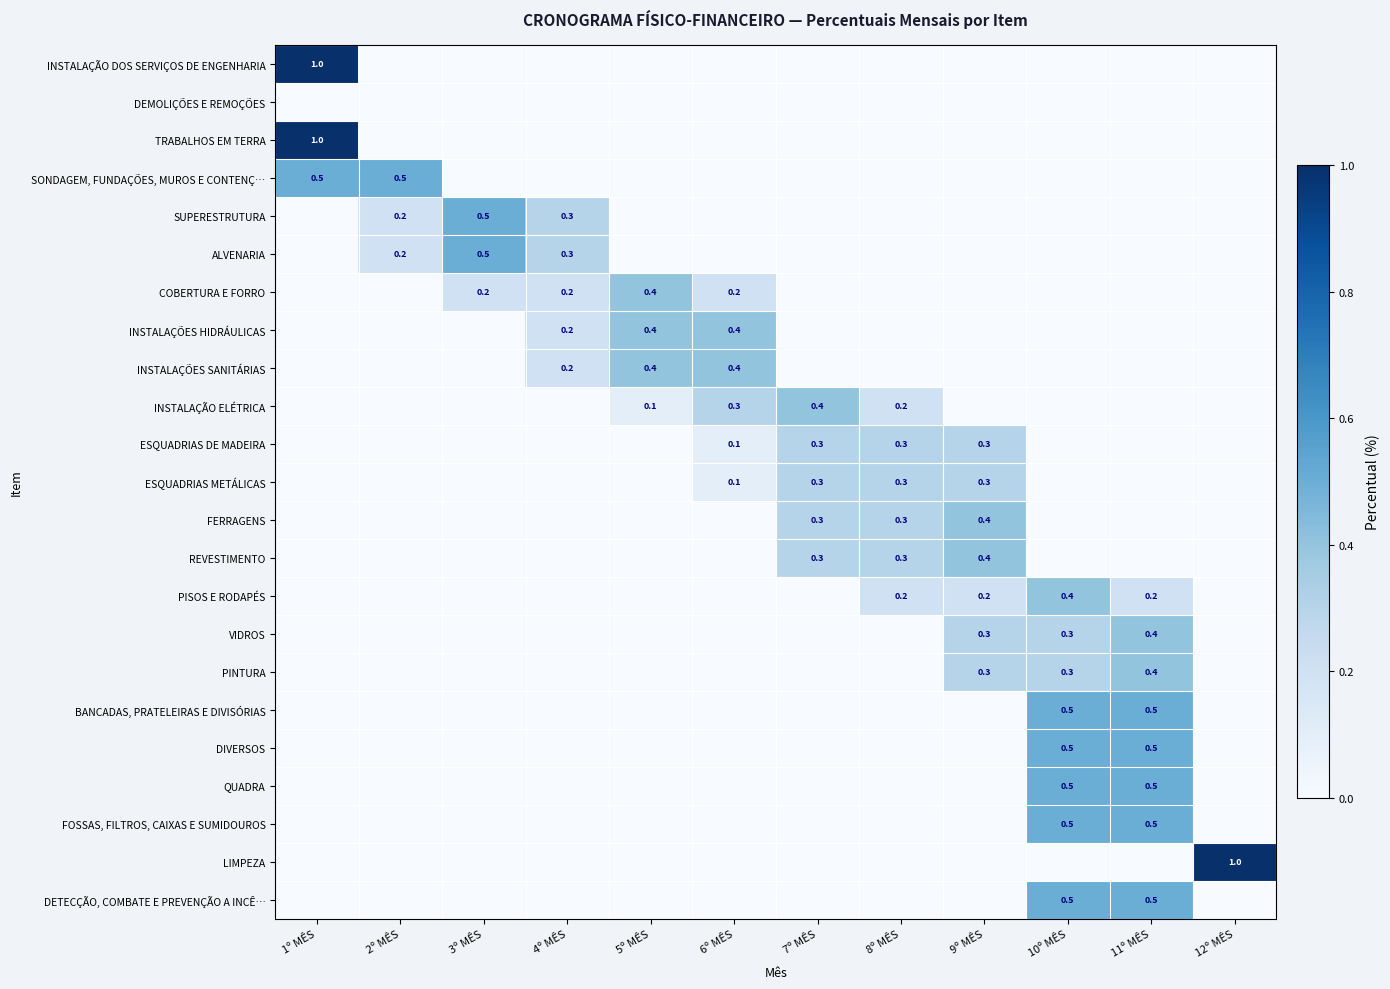

List the labels in order of INSTALAÇÕES HIDRÁULICAS value, largest first.

5º MÊS, 6º MÊS, 4º MÊS, 1º MÊS, 2º MÊS, 3º MÊS, 7º MÊS, 8º MÊS, 9º MÊS, 10º MÊS, 11º MÊS, 12º MÊS